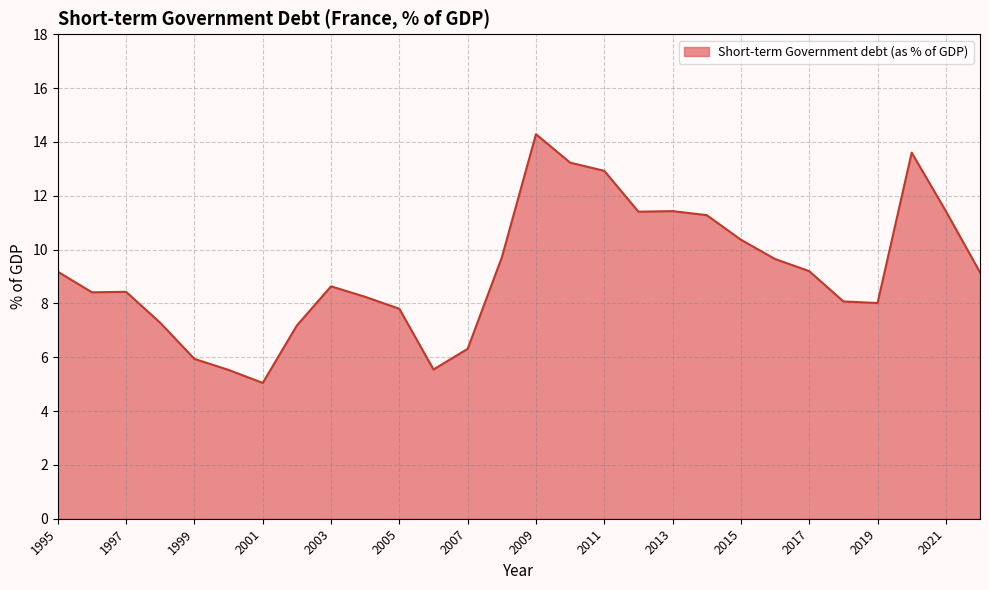

What is the minimum value shown in the chart?

5.0